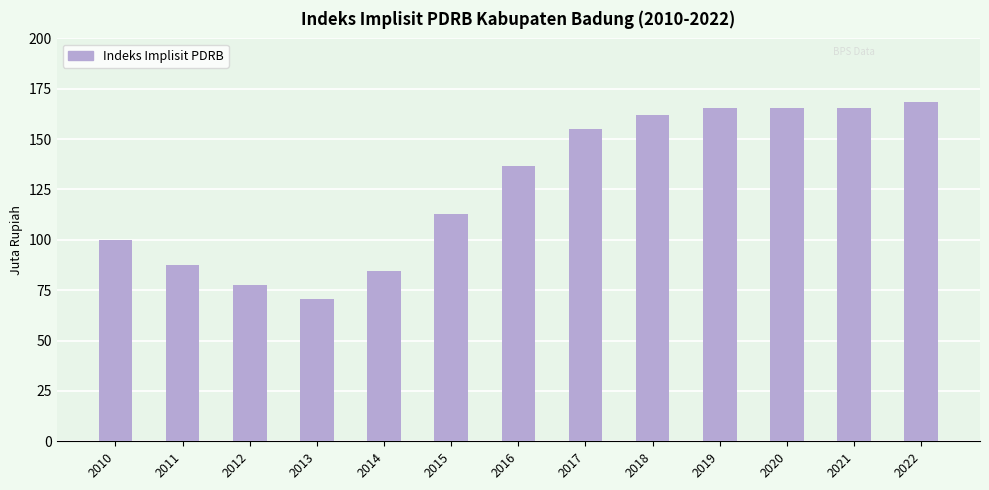

Count the number of categories in the chart.

13